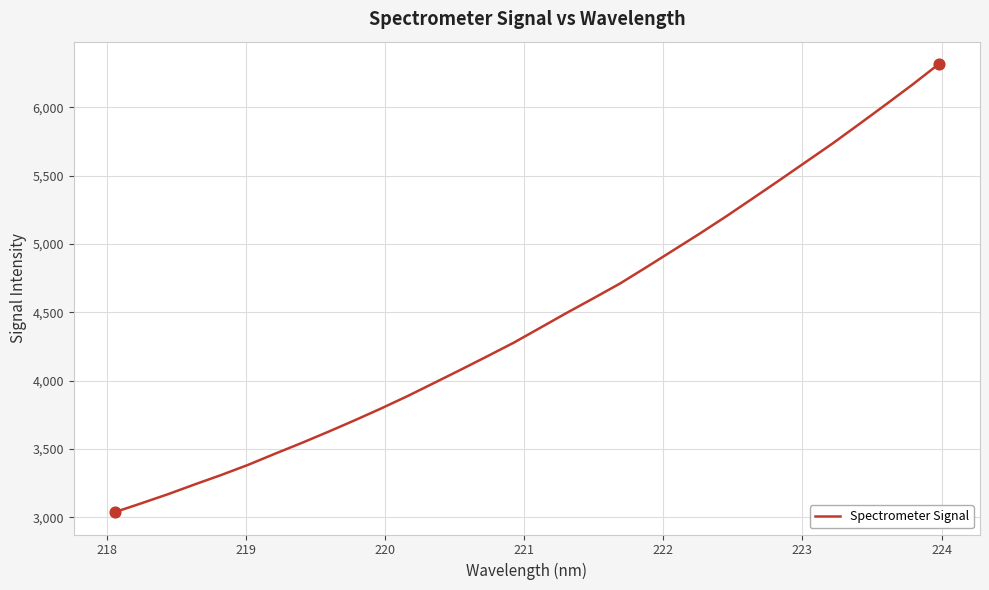

What is the greatest value displayed?

6316.8